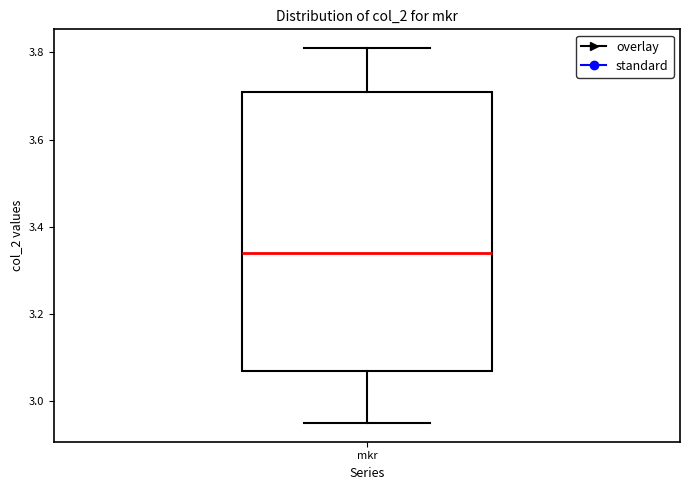

Transcribe this box plot: give where the median line is, the range the box spans, and where the two whiskers end, as read against the y-axis. The values are not printed on the chart, so give them approximately, as read against the axis.

median 3.34, box 3.08 to 3.72, whiskers 2.96 to 3.82